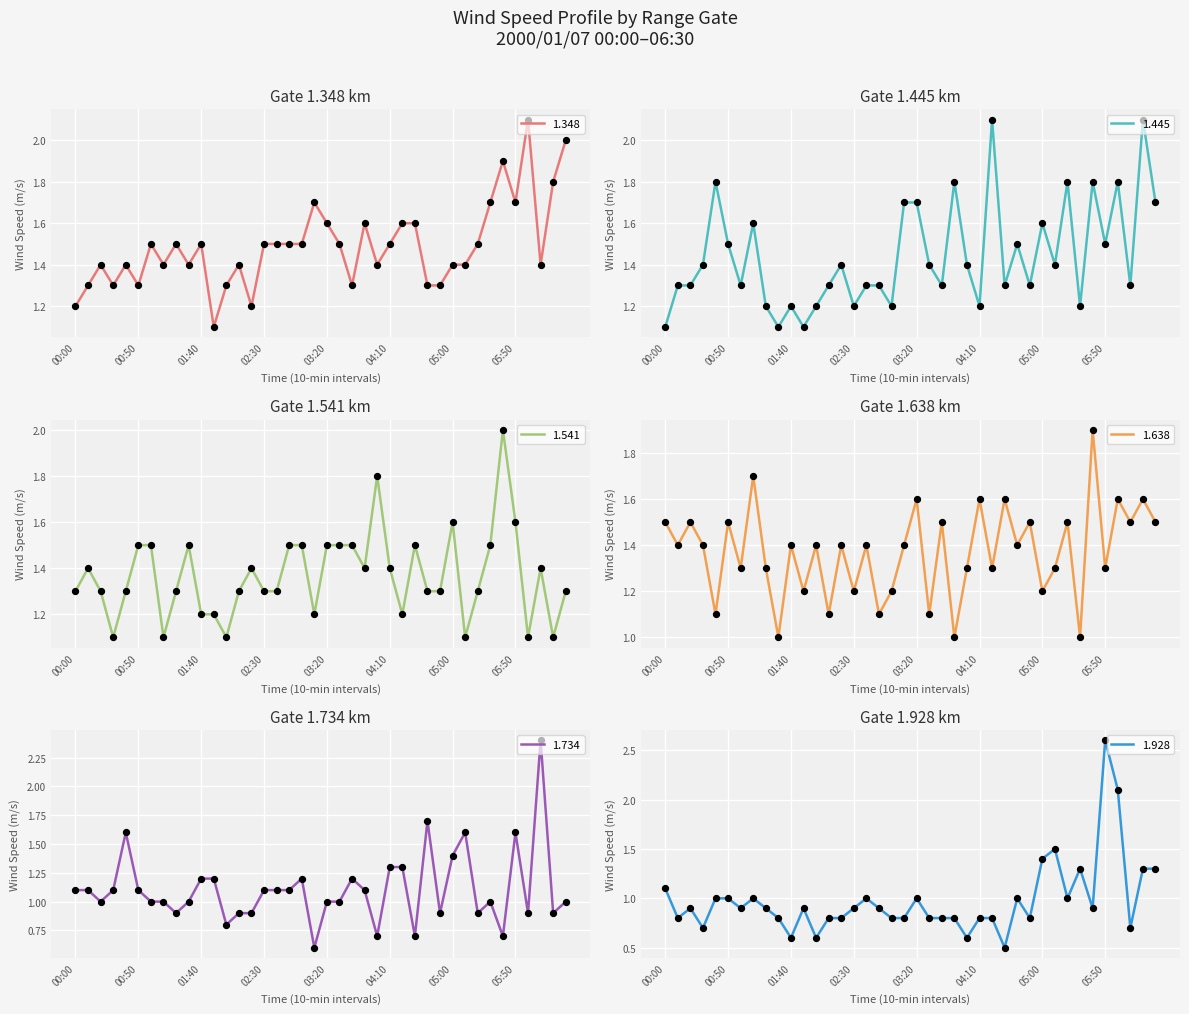

What is the total value across all series at 01:10?

7.8